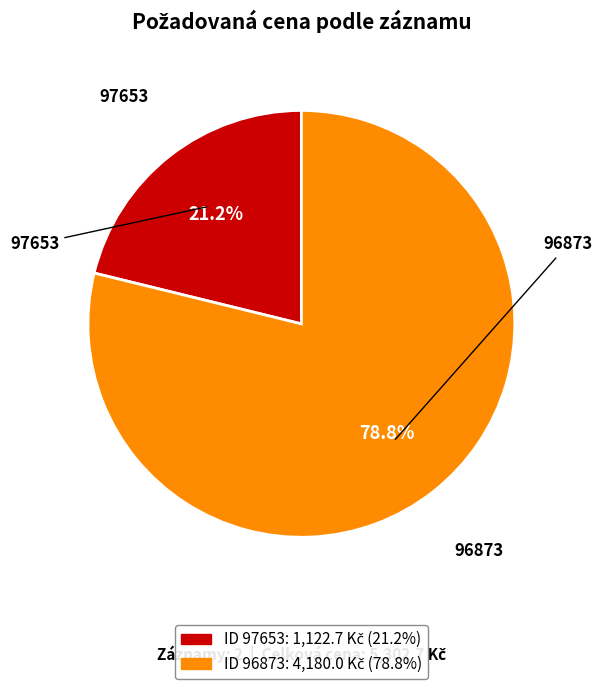

How many segments does this pie chart have?

2